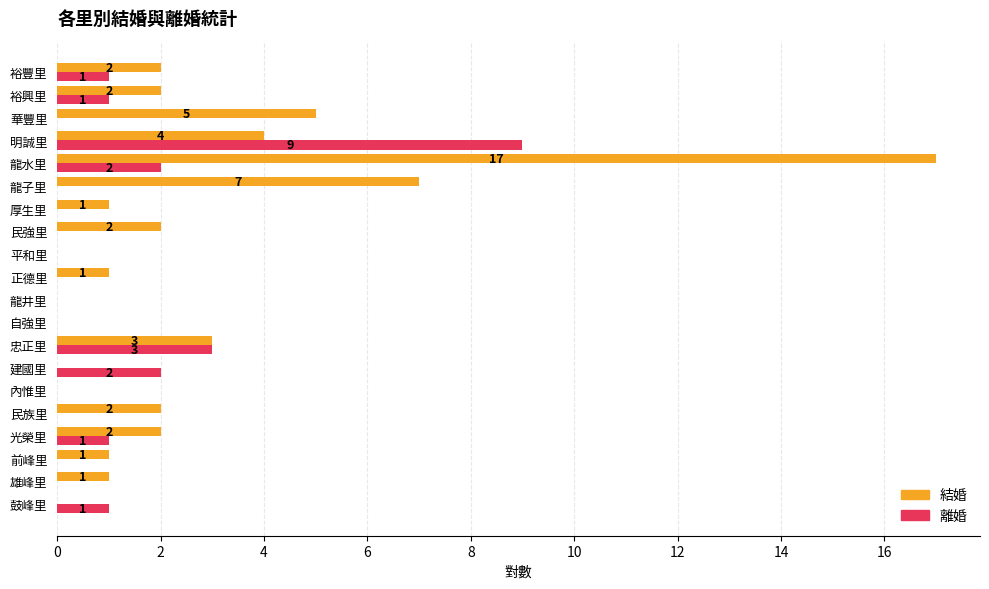

Which label corresponds to the largest value in the chart?

龍水里